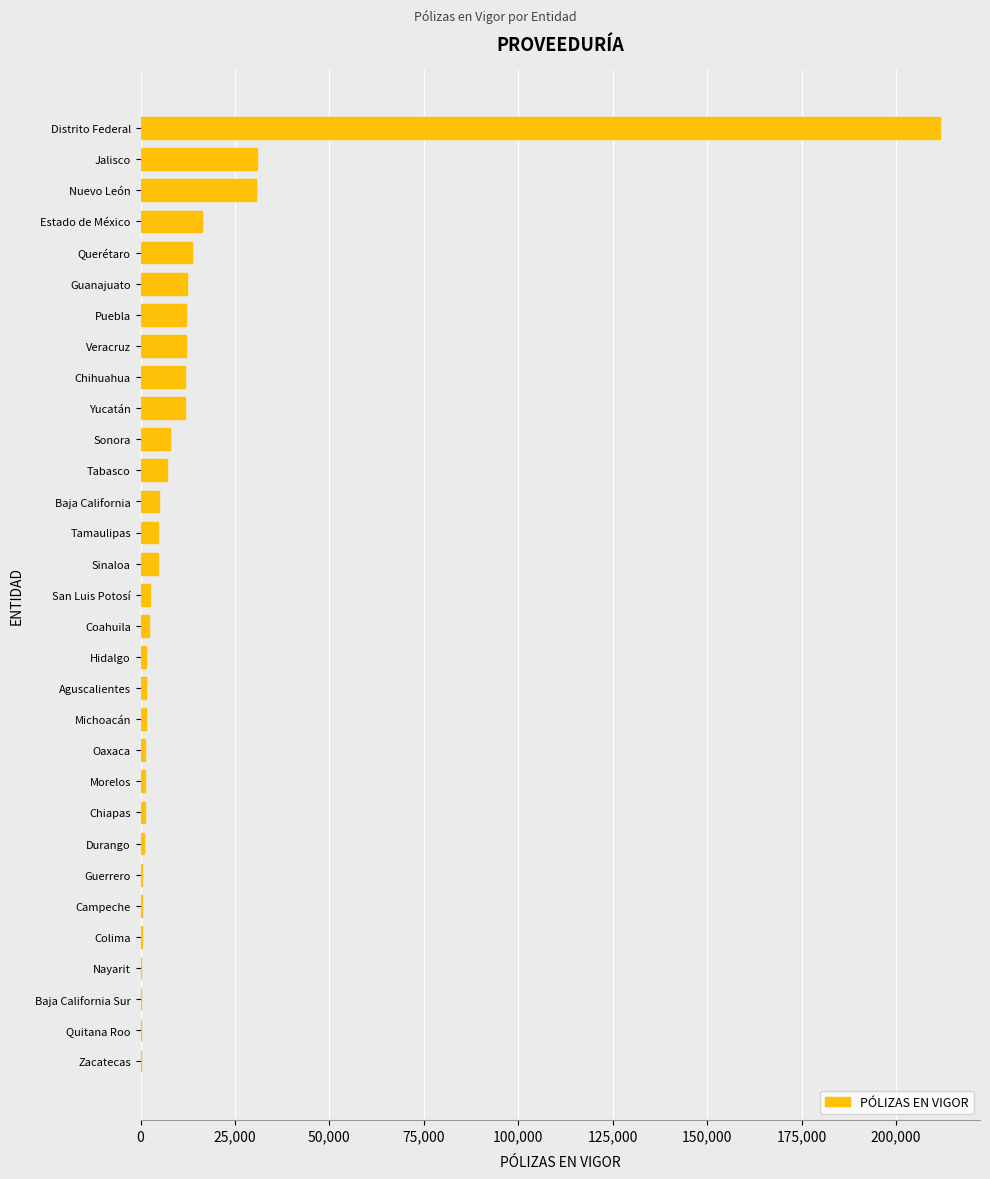

At which label is the value closest to 105846?

Jalisco